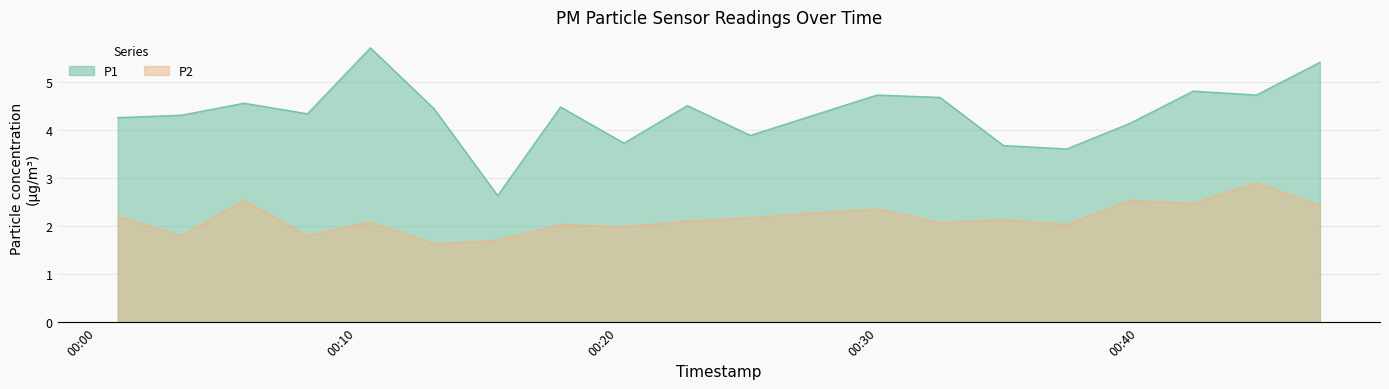

What is the spread (max minus min) of values at 2023-07-31T00:05:40?

2.0